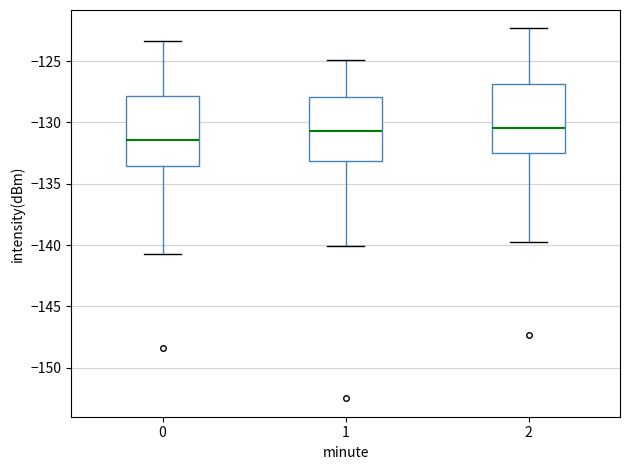

Reading left to right, transcribe this box plot: for each box, give where its median line is, the range the box spans, and where its two whiskers end, as read against the y-axis. The values are not printed on the chart, so give them approximately, as read against the axis.

0: median -131.5, box -133.5 to -128.0, whiskers -140.5 to -123.5
1: median -130.5, box -133.0 to -128.0, whiskers -140.0 to -125.0
2: median -130.5, box -132.5 to -127.0, whiskers -139.5 to -122.5